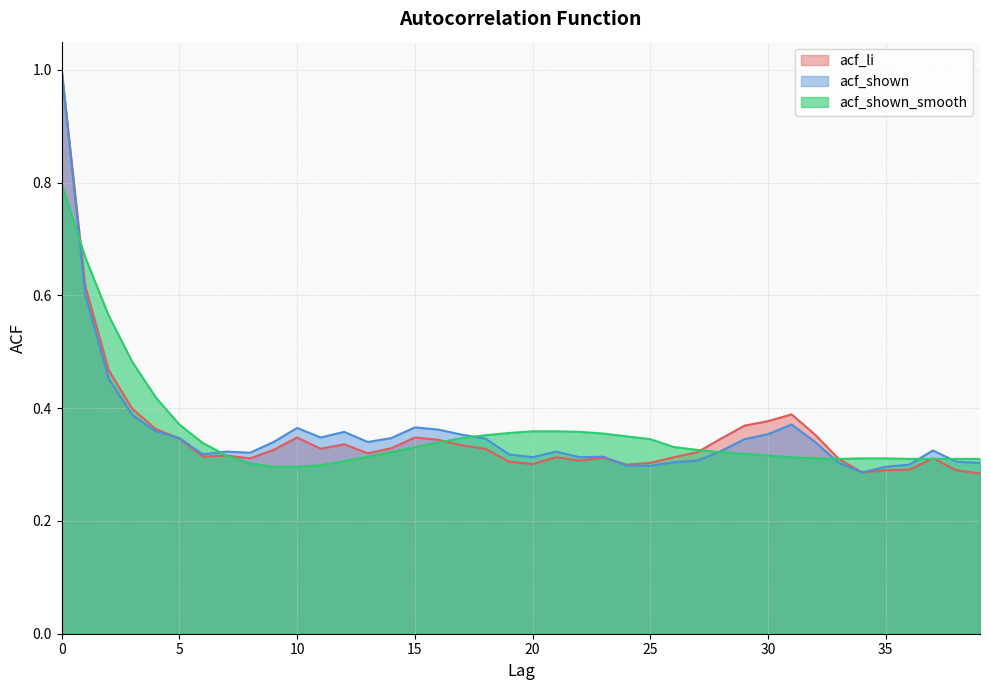

At how many categories does at least one series exceed 0?

40